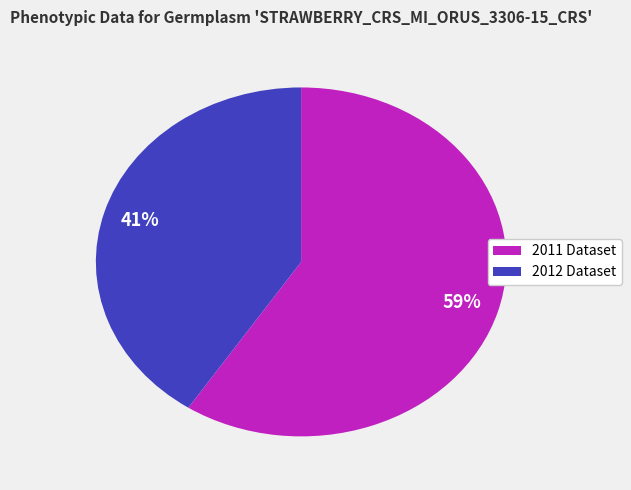

Is there any slice that represents more than half of the pie?

Yes